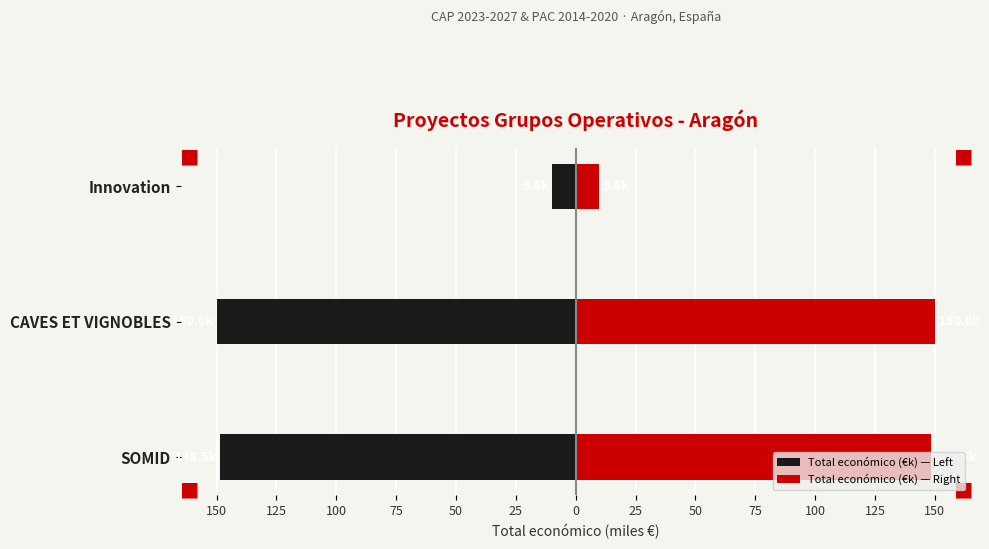

Count the number of categories in the chart.

3